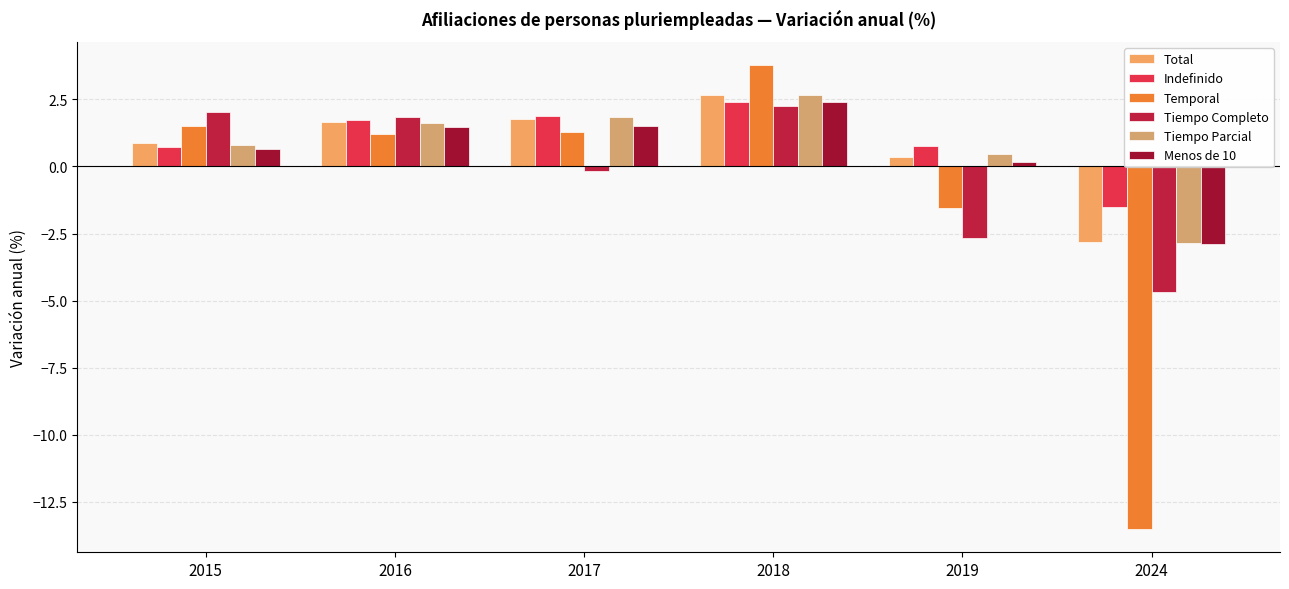

What is the value of the Total bar at the 3rd from the left?

1.8